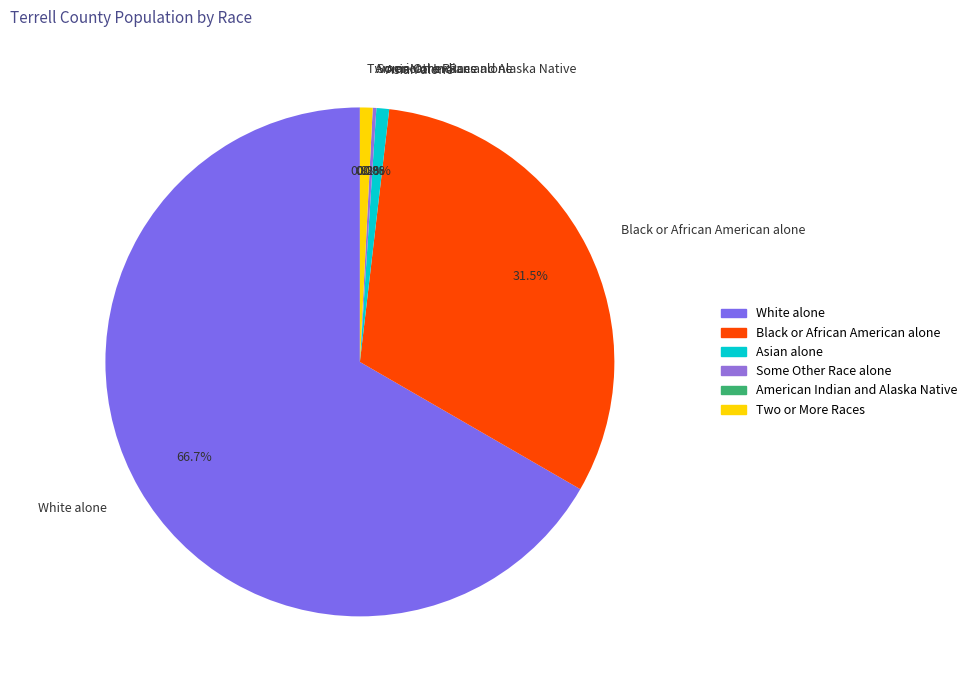

Which category accounts for the majority?

White alone